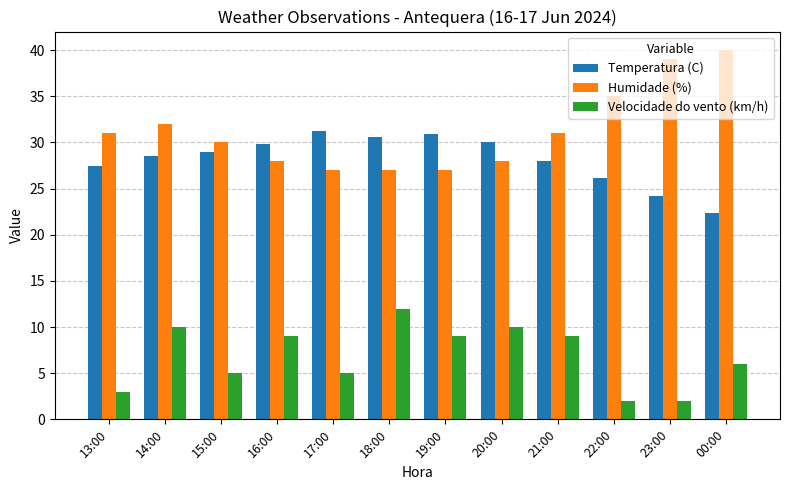

How many groups of bars are there?

12